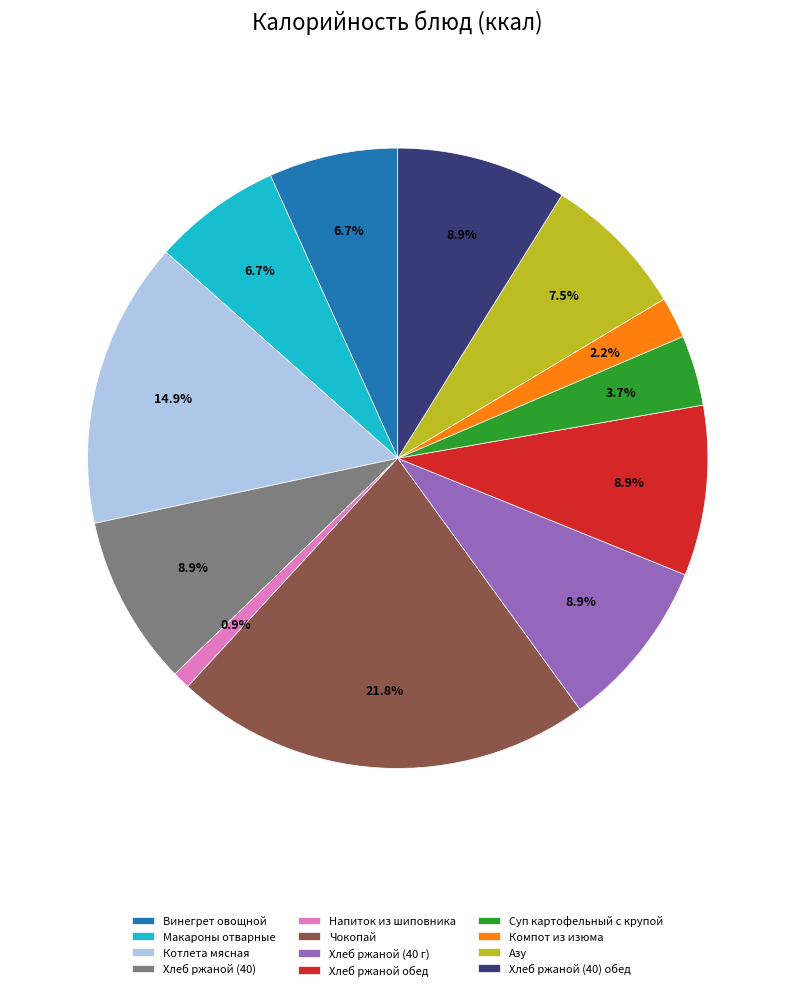

Is it true that Винегрет овощной is 7% of the pie?

True